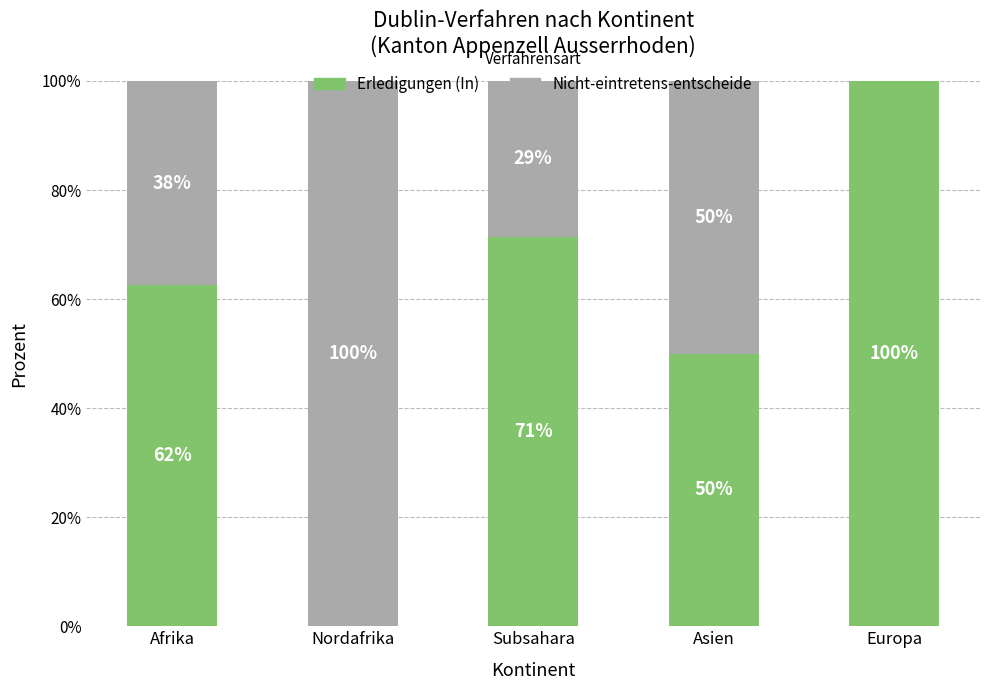

What is the total value across all series at Nordafrika?

100.0